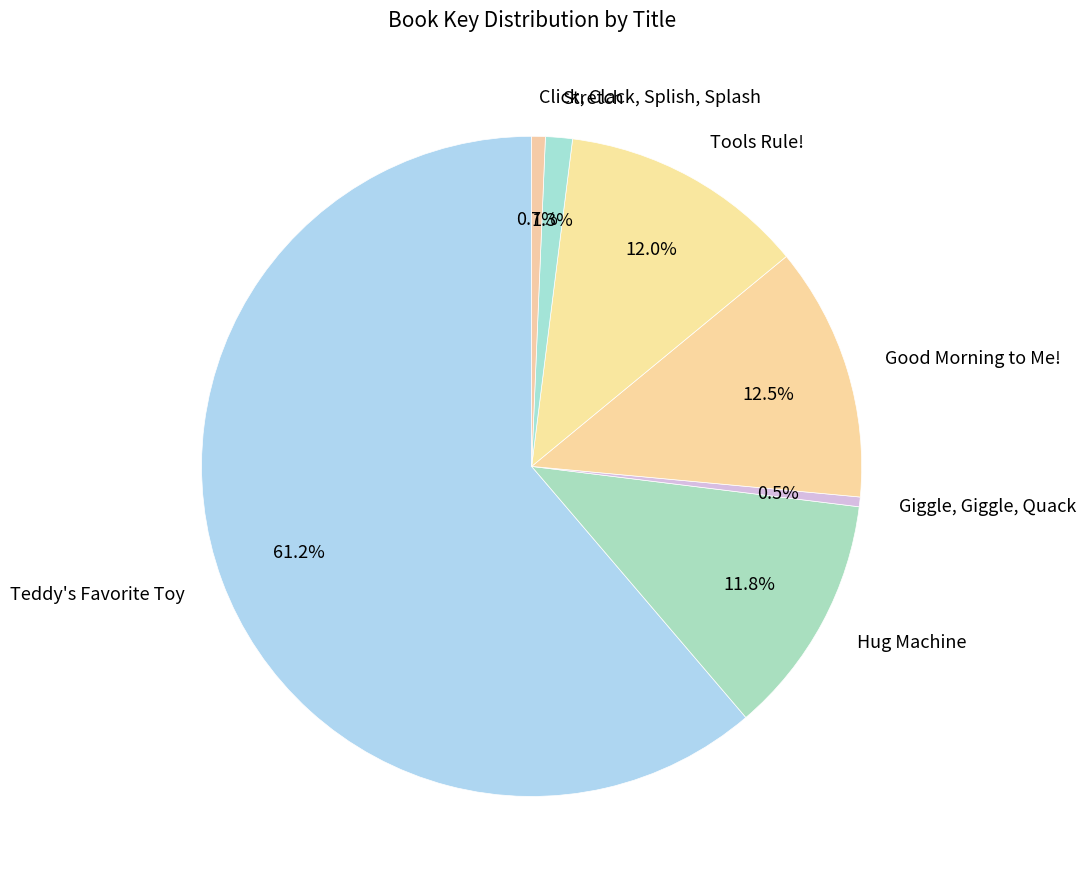

How many slices are in this pie chart?

7